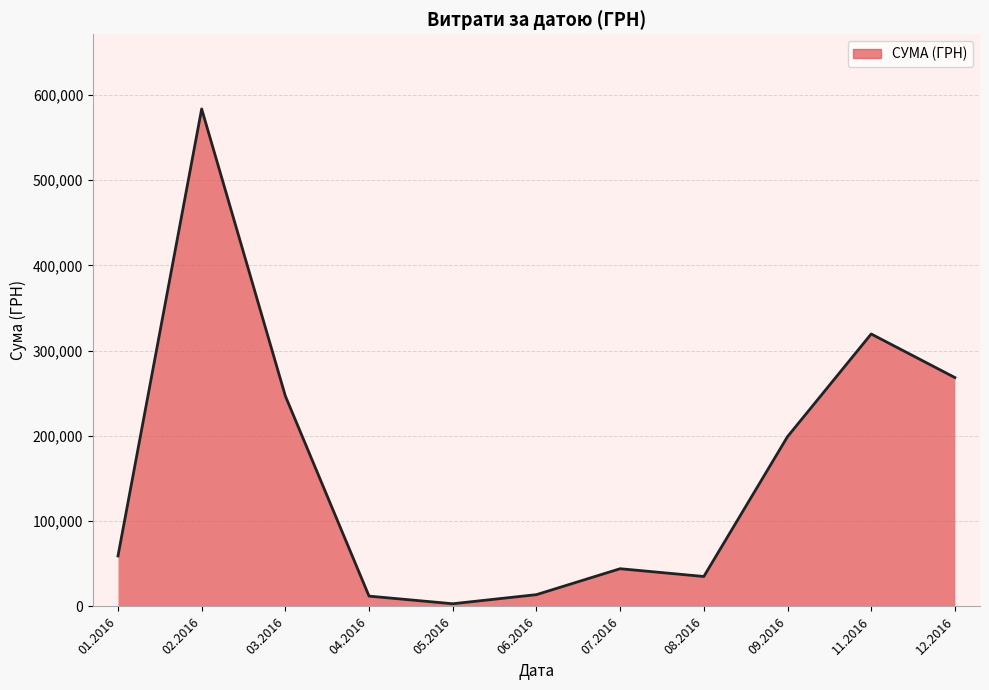

What is the maximum value shown in the chart?

583556.1